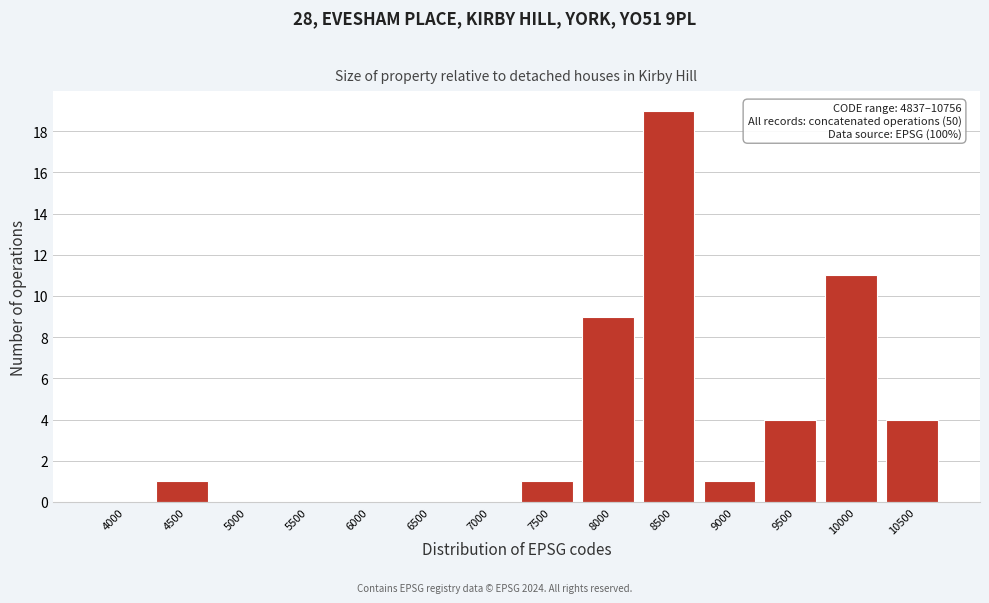

Reading left to right, list all the values displayed in this chart.

4000=0	4500=1	5000=0	5500=0	6000=0	6500=0	7000=0	7500=1	8000=9	8500=19	9000=1	9500=4	10000=11	10500=4